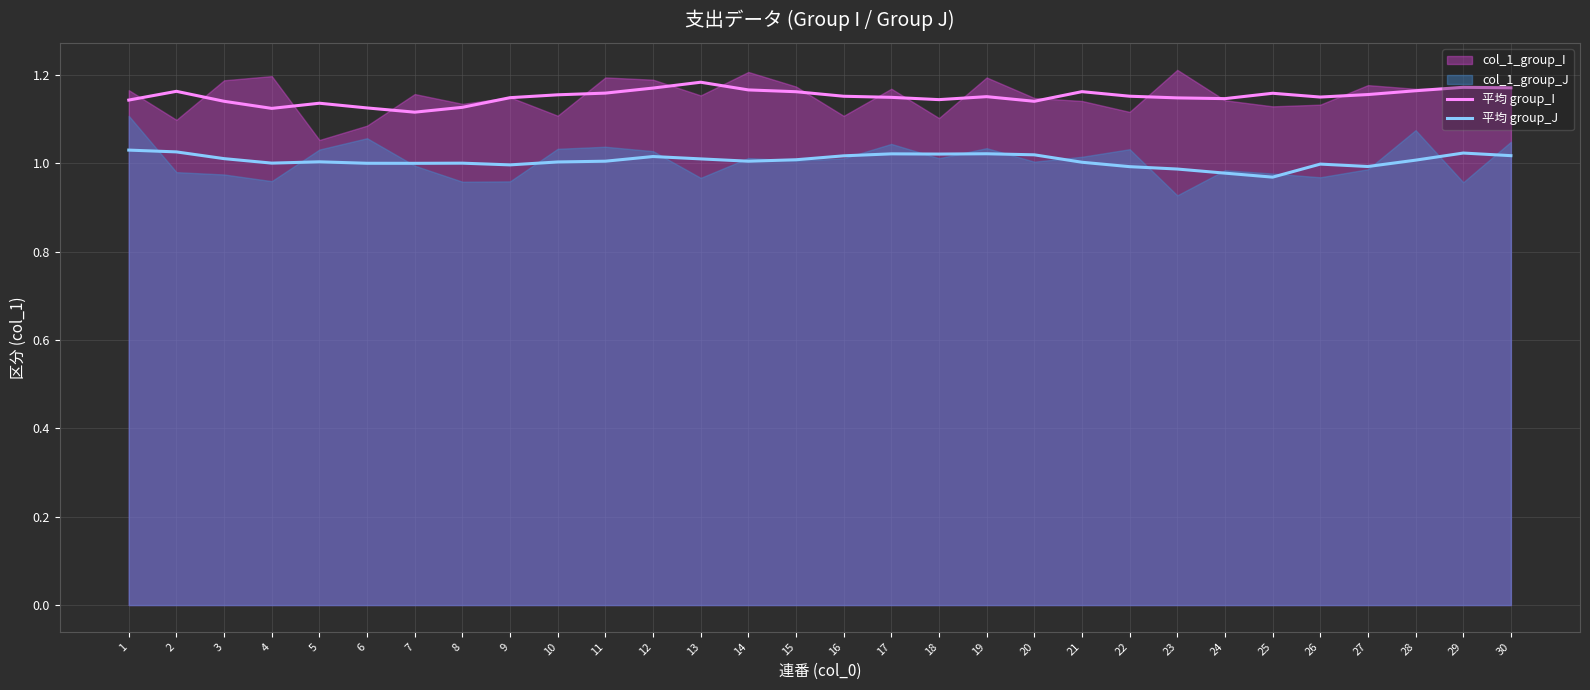

True or false: 平均 group_J has a value of 1.0 at 11.

True